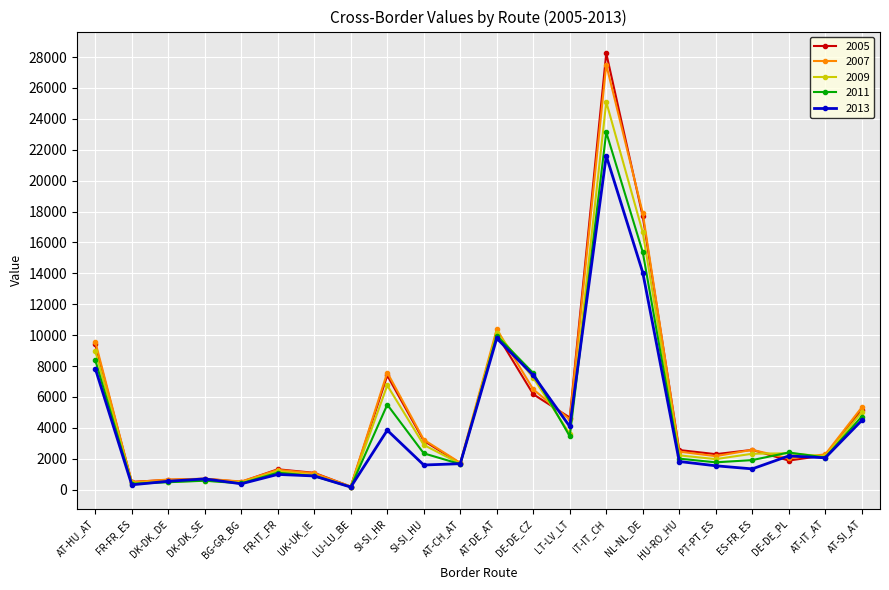

What is the spread (max minus min) of values at SI-SI_HU?

1636